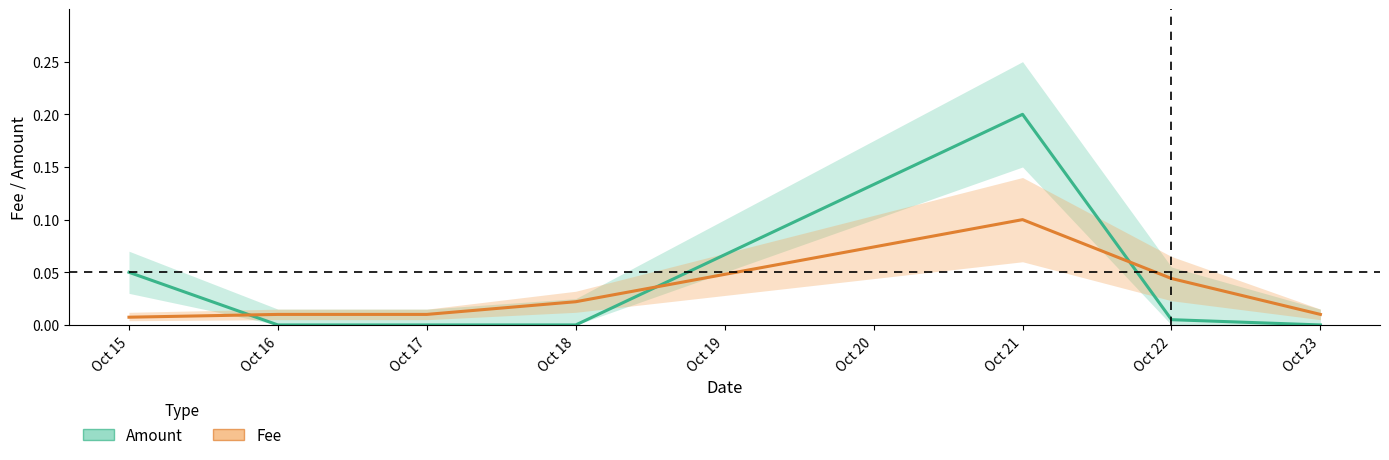

How many lines are shown in the chart?

2